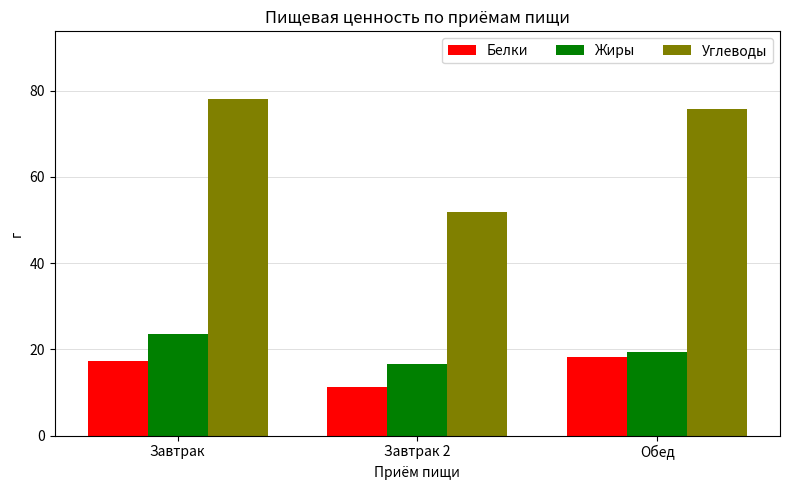

What are all the series names shown in the legend?

Белки, Жиры, Углеводы